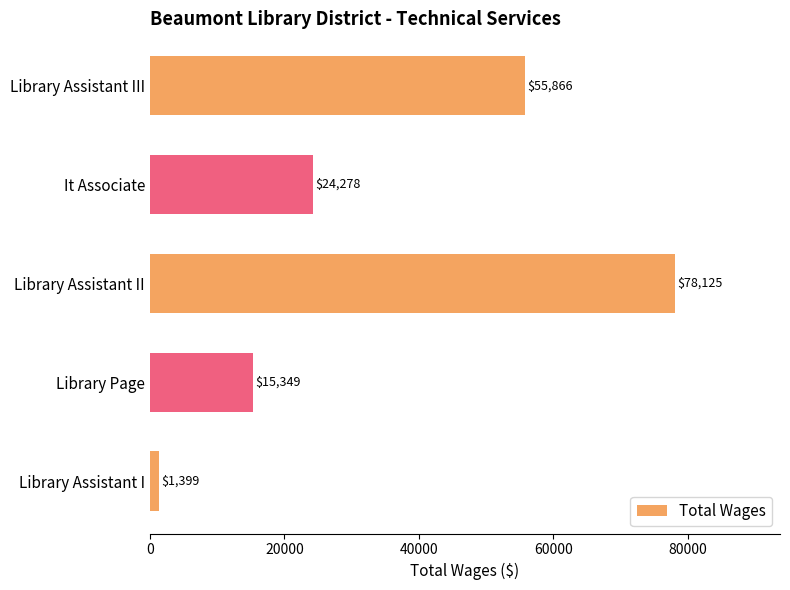

What is the change in value from Library Assistant II to Library Page?

-62776